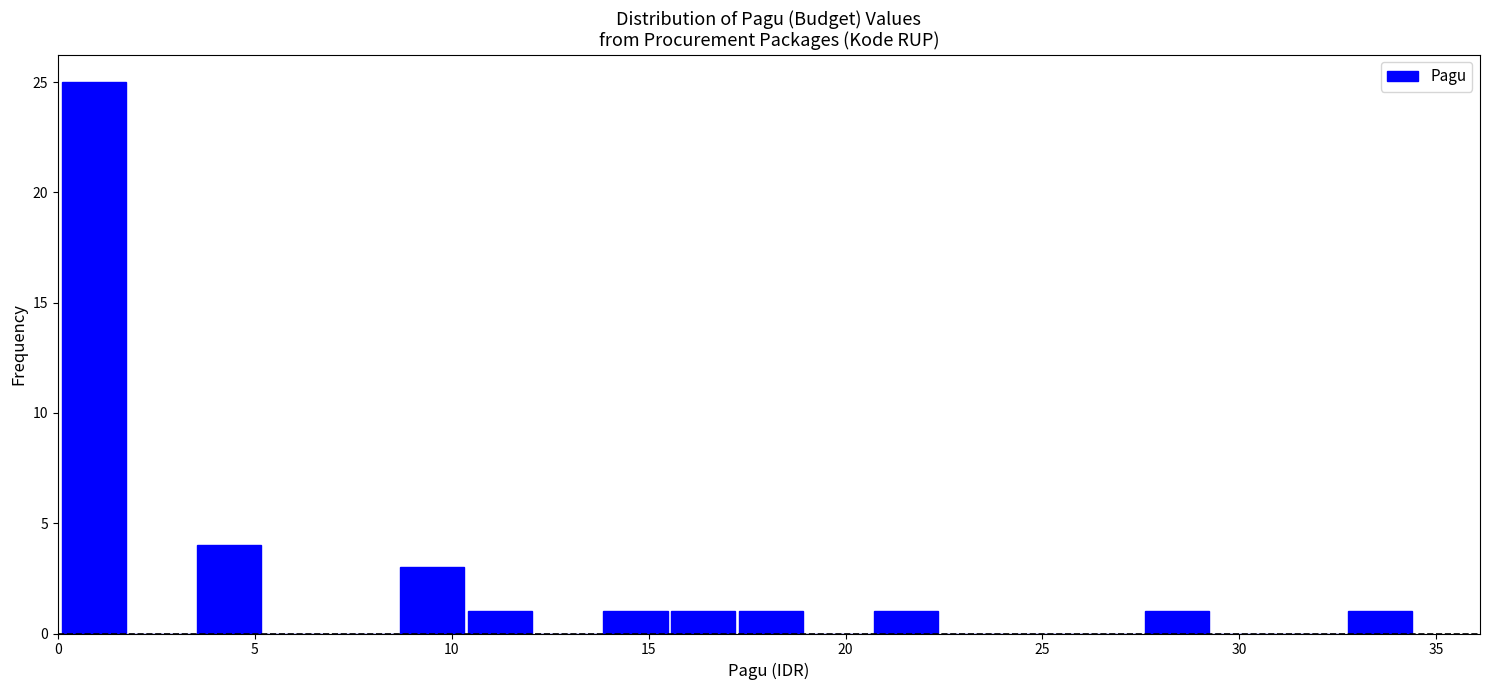

Read against the x-axis, roughly where is the centre of the tallest bar?

1.0